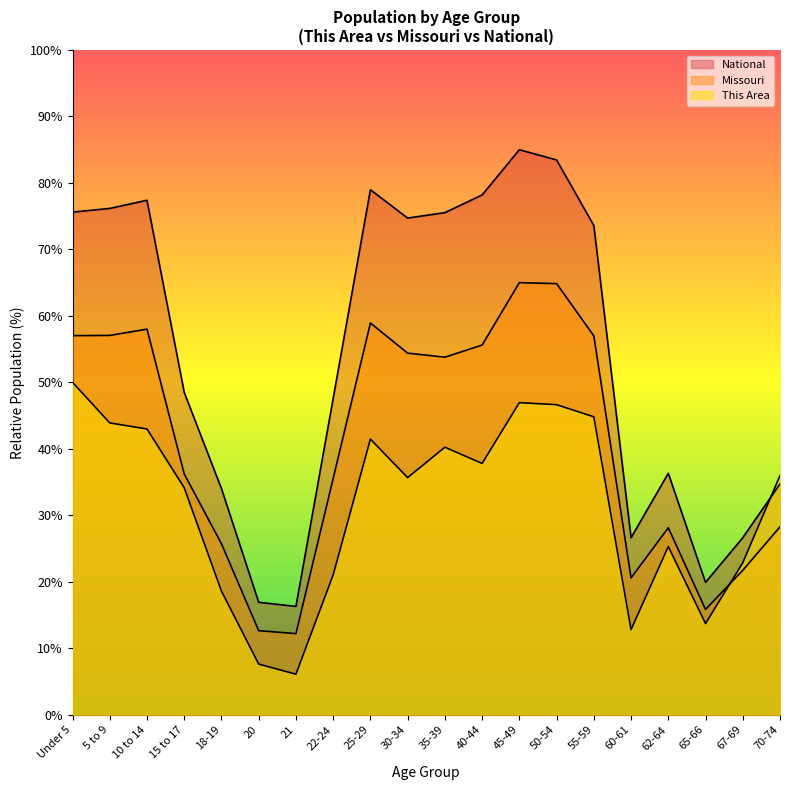

Read the National value at 10 to 14.

77.4